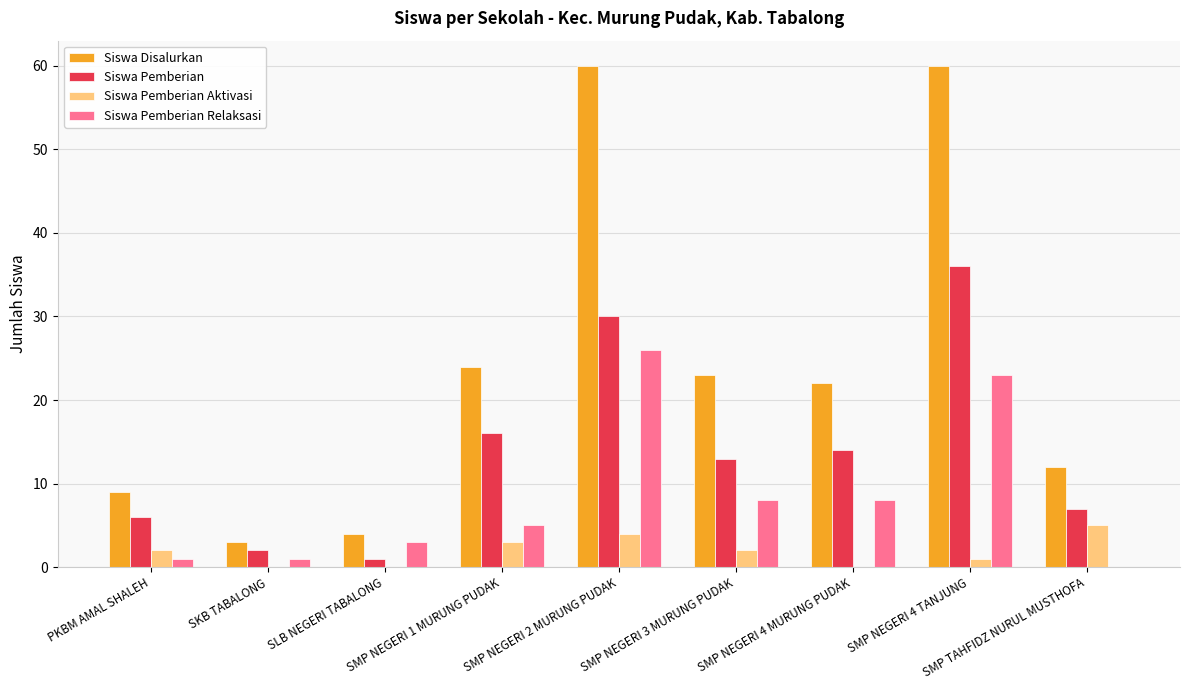

What is the difference between the Siswa Disalurkan values at SMP NEGERI 4 TANJUNG and PKBM AMAL SHALEH?

51